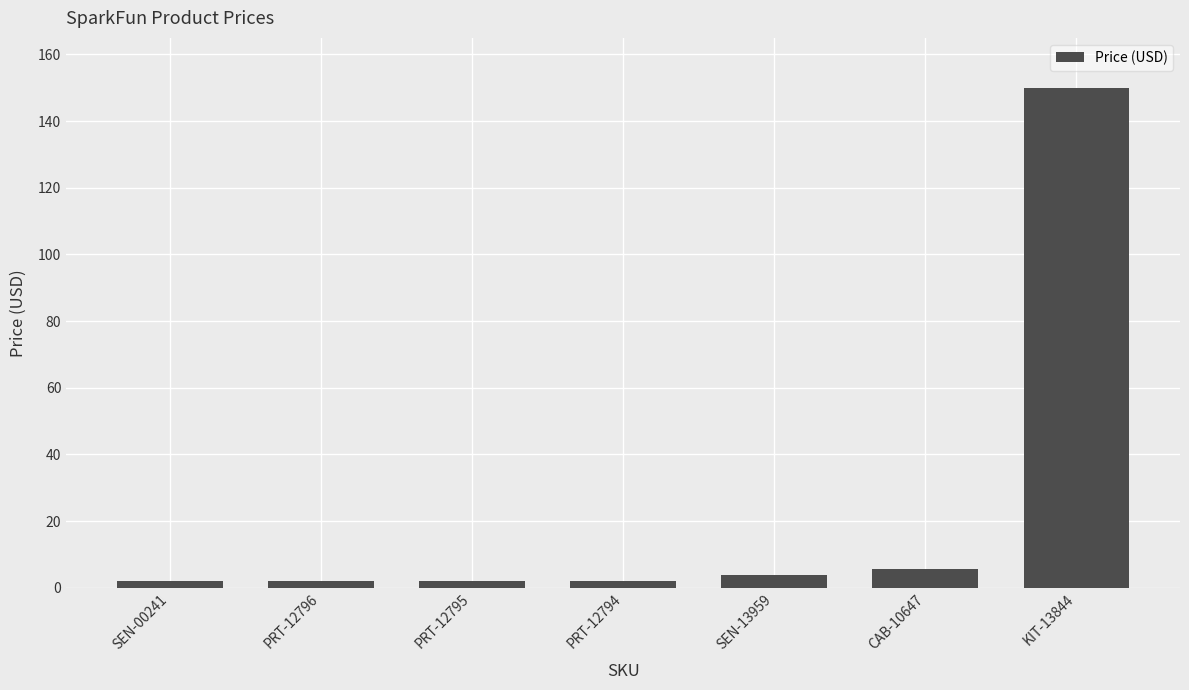

What is the difference between the maximum and minimum values?

148.0